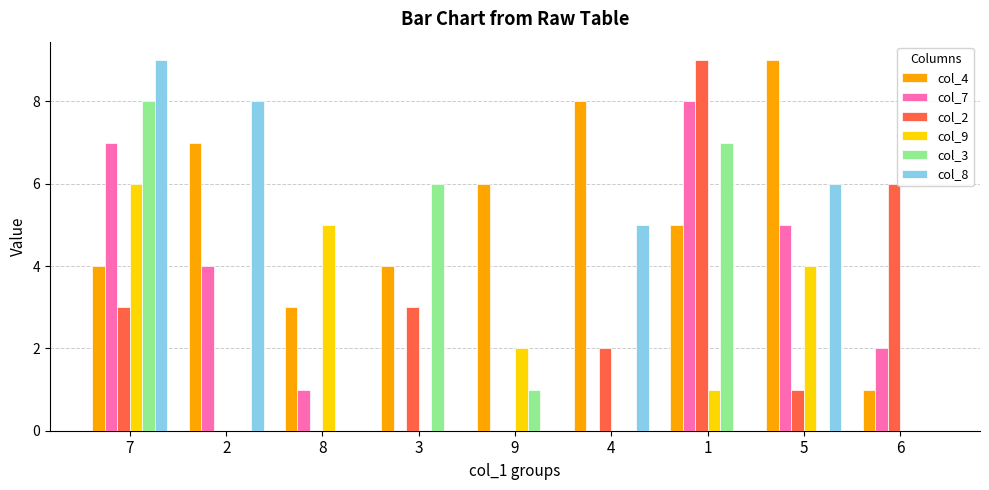

Which series changed the most between 2 and 9?

col_8